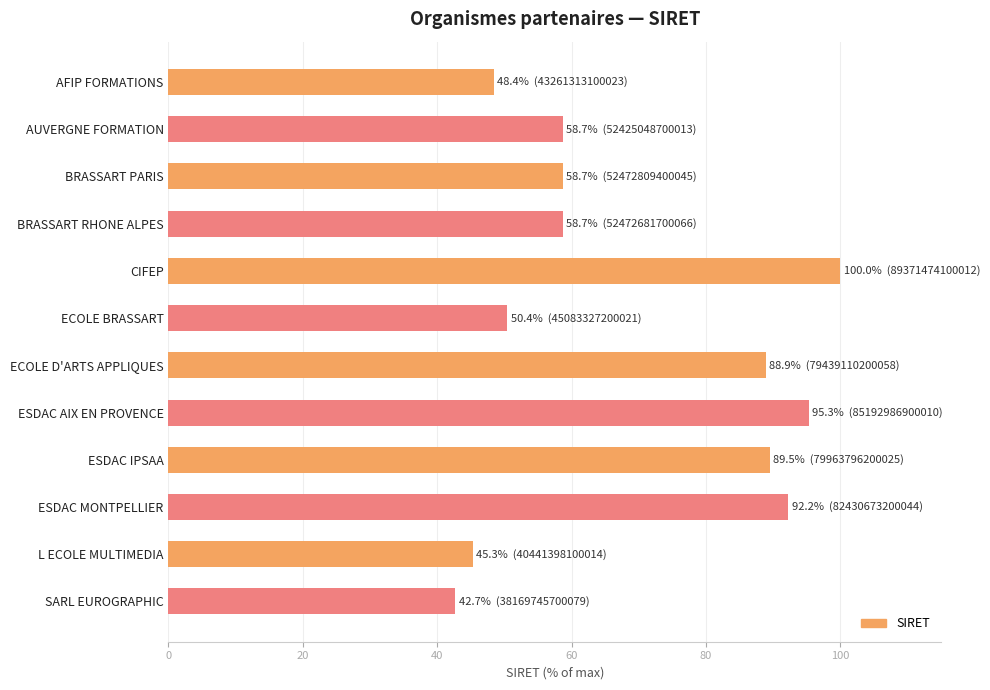

What is the approximate value at L ECOLE MULTIMEDIA?

45.3